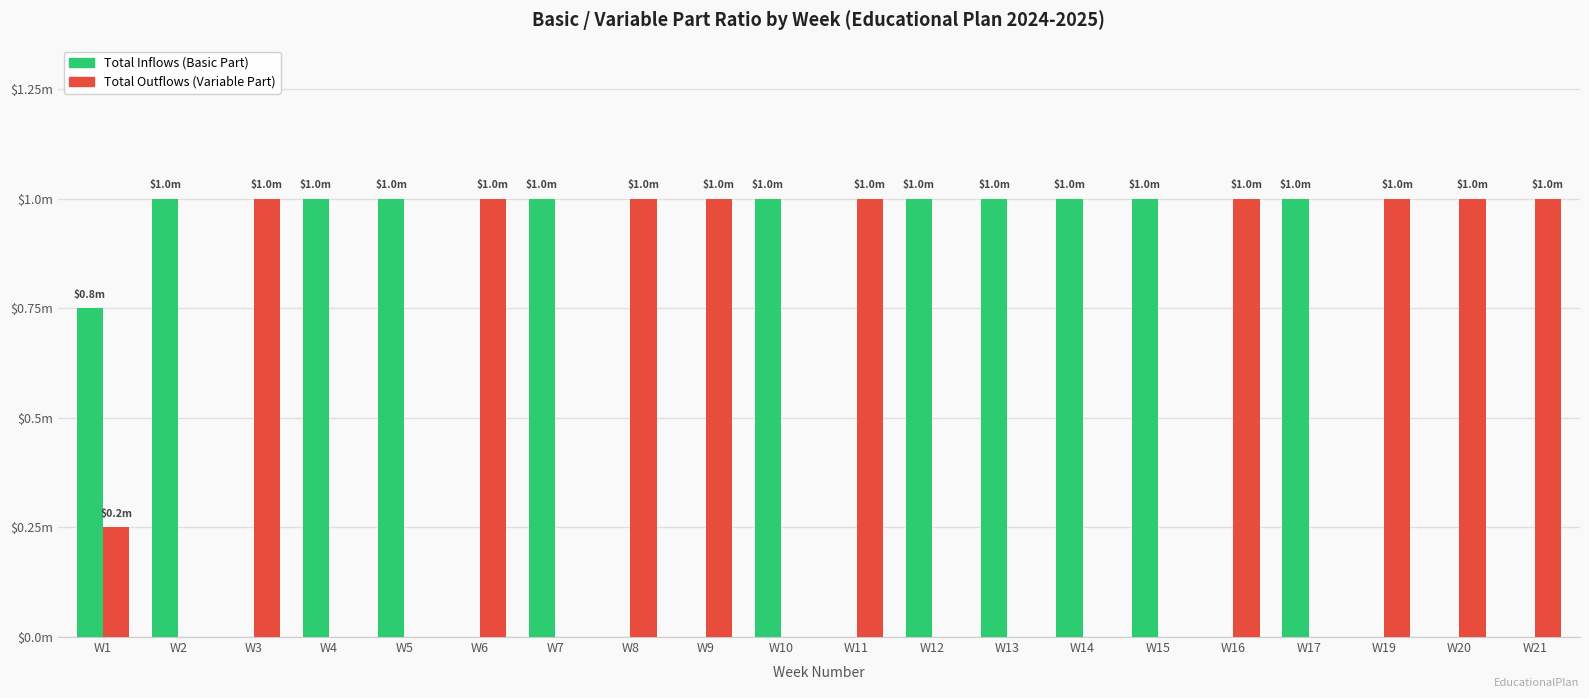

What is the value of the Total Inflows (Basic Part) bar at the 15th from the left?

1.0